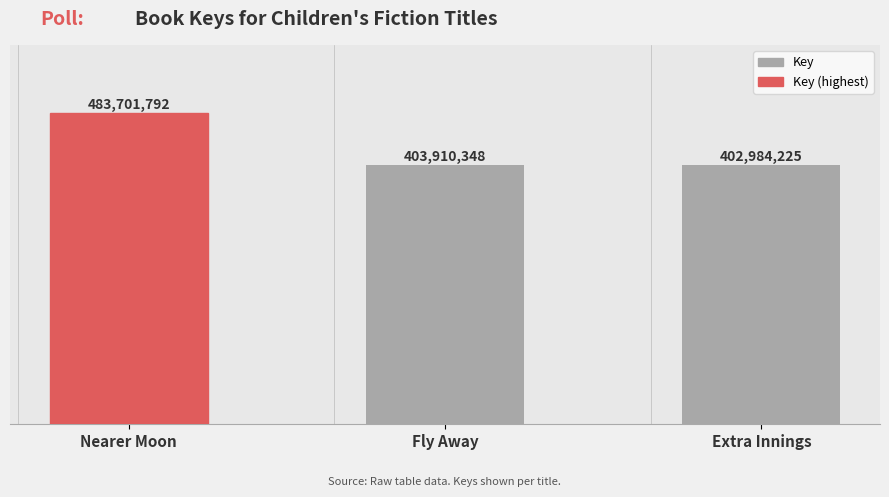

List the labels in order of value, smallest first.

Extra Innings, Fly Away, Nearer Moon